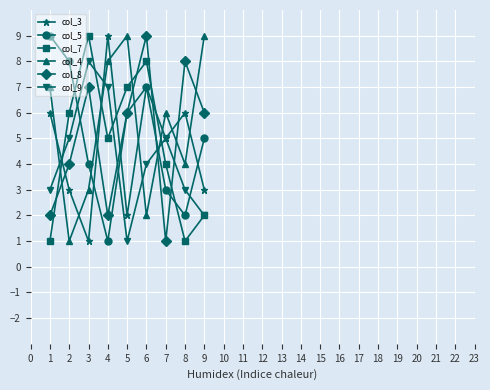

True or false: col_9 and col_8 intersect in this chart.

True